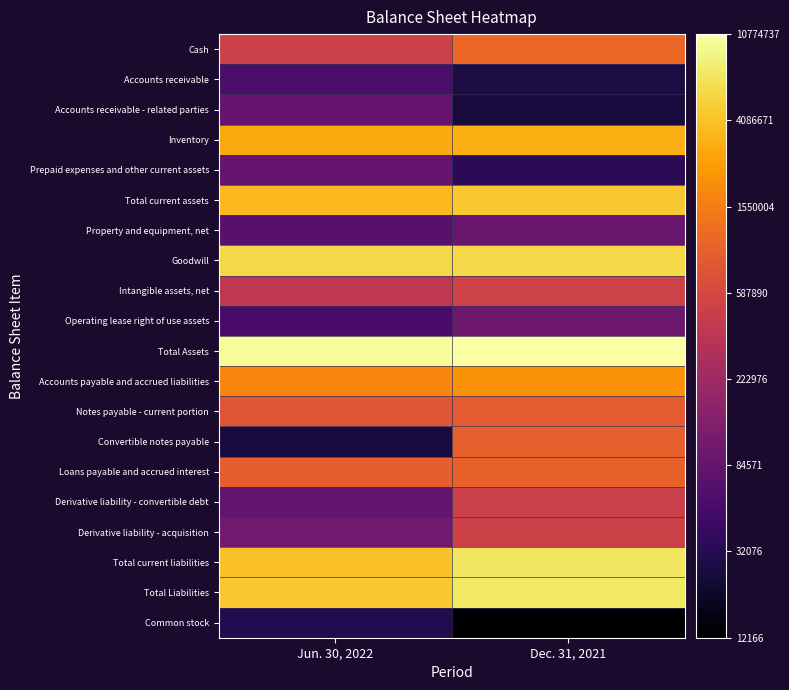

At which category is the sum across all series the highest?

Dec. 31, 2021